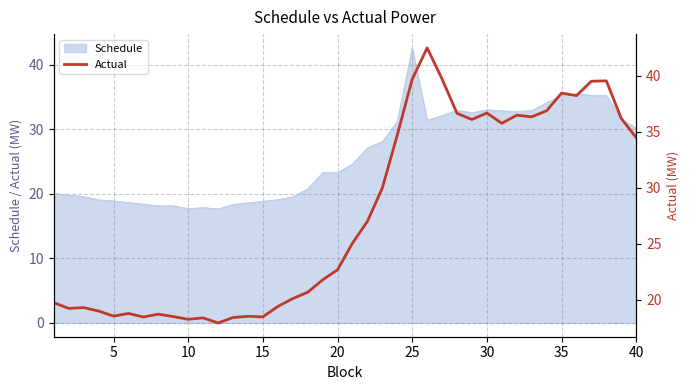

The value at 30 is 29.3. True or false?

False